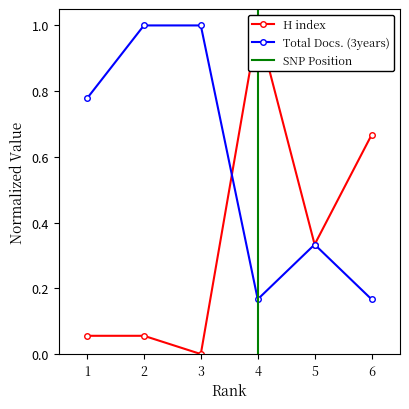

What is the maximum value shown in the chart?

1.0